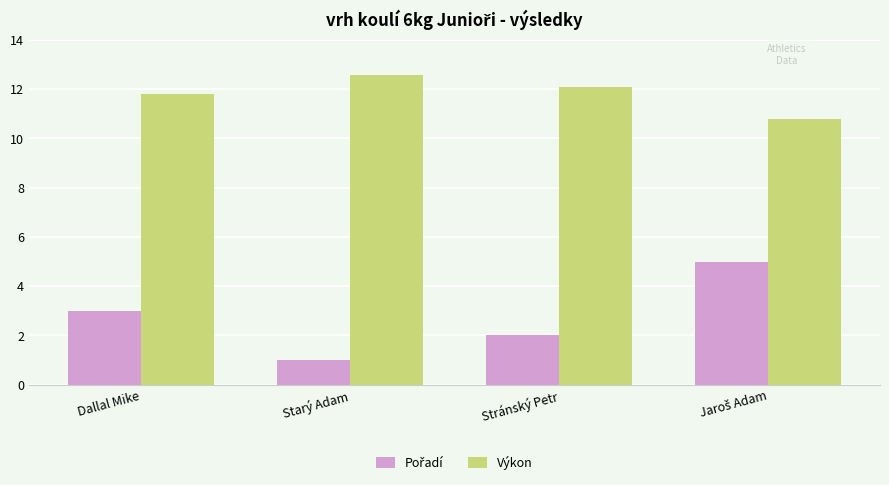

What is the total value across all series at Starý Adam?

13.6